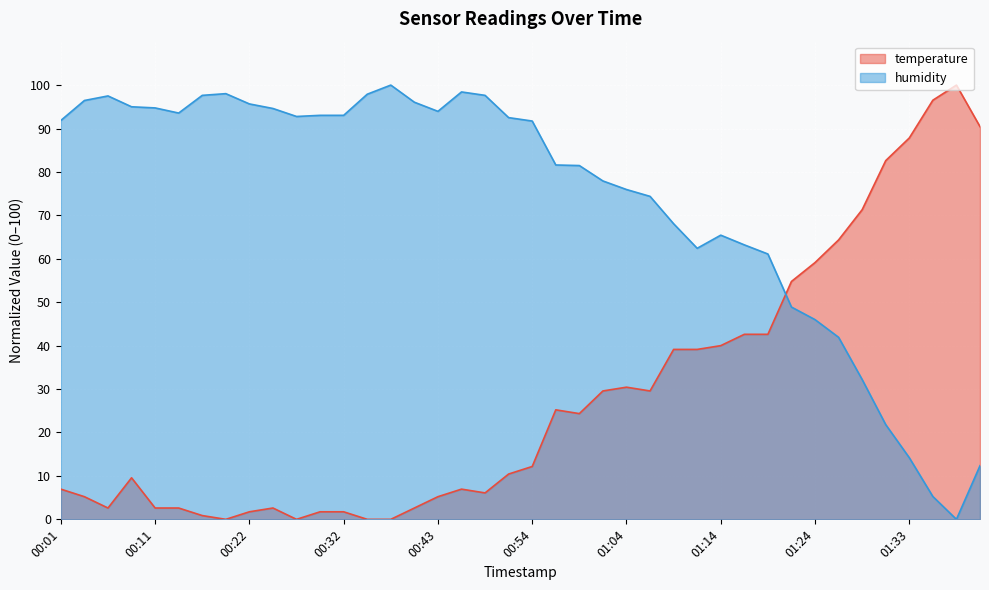

At how many categories does at least one series exceed 98?

4